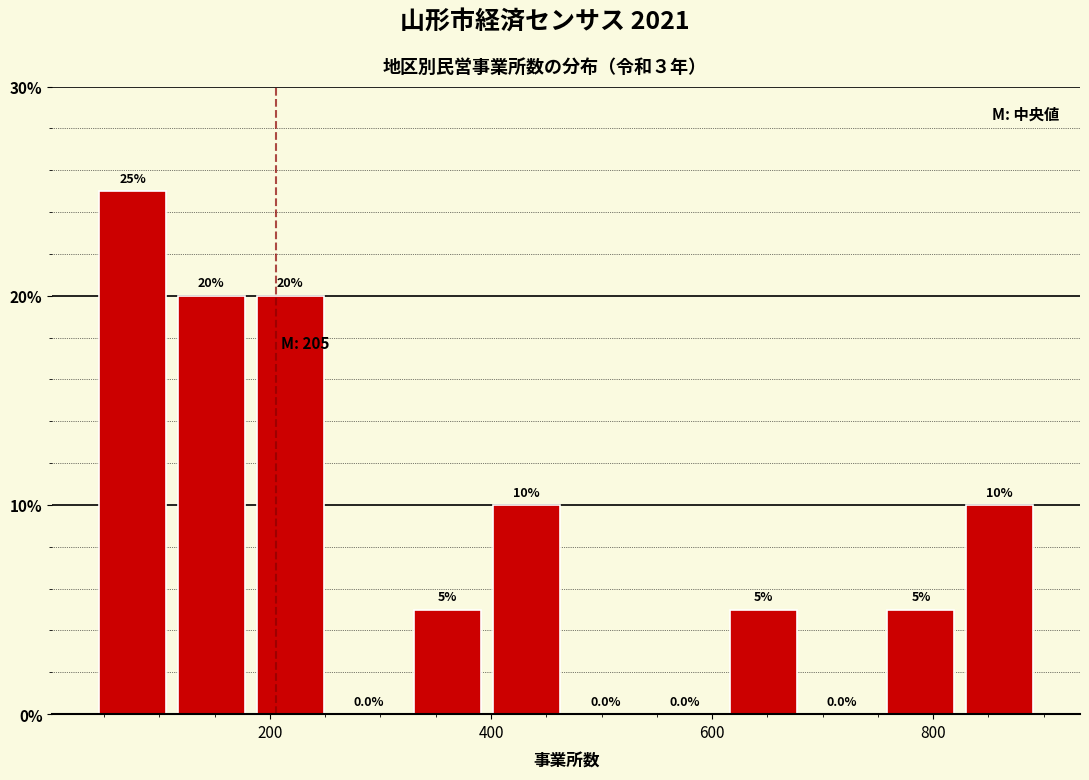

Read against the x-axis, roughly where is the centre of the tallest bar?

80